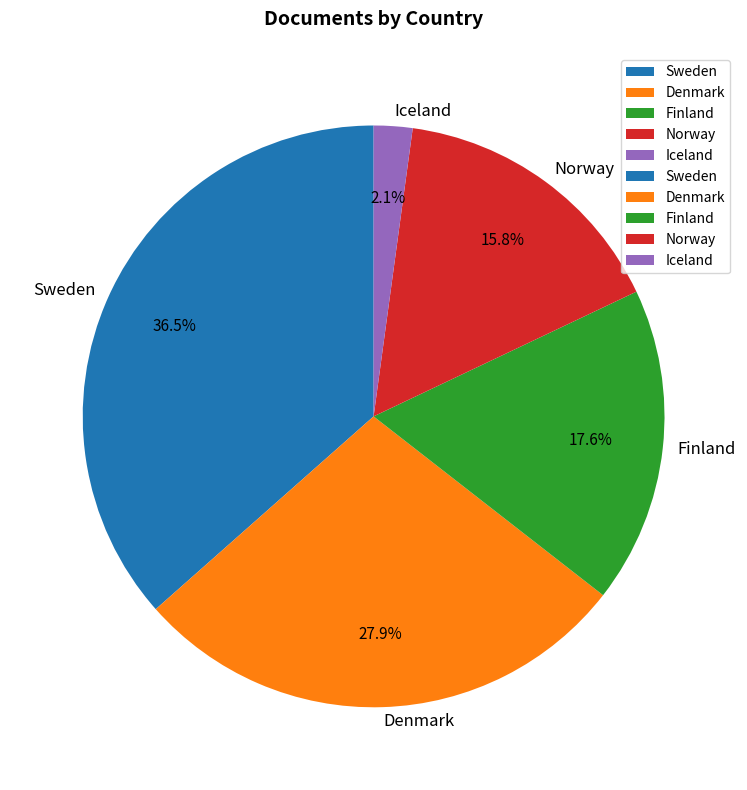

What is the largest slice in the pie chart?

Sweden